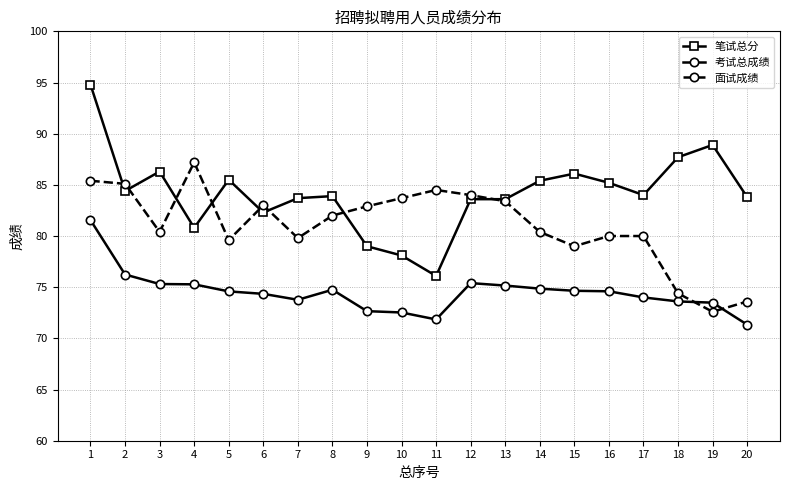

How many intersections are there between 面试成绩 and 考试总成绩?

2